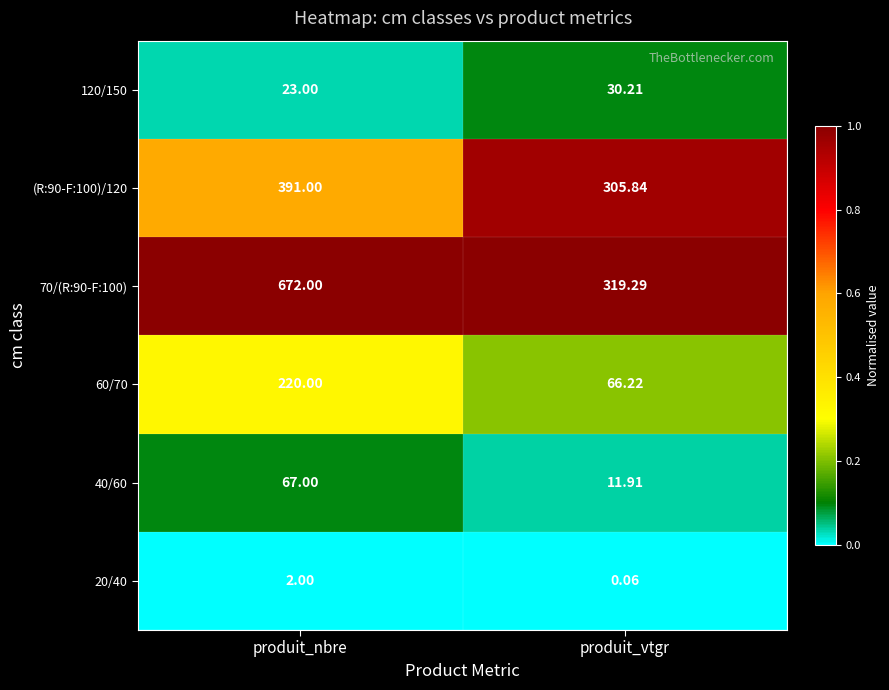

At which category is the sum across all series the highest?

produit_nbre